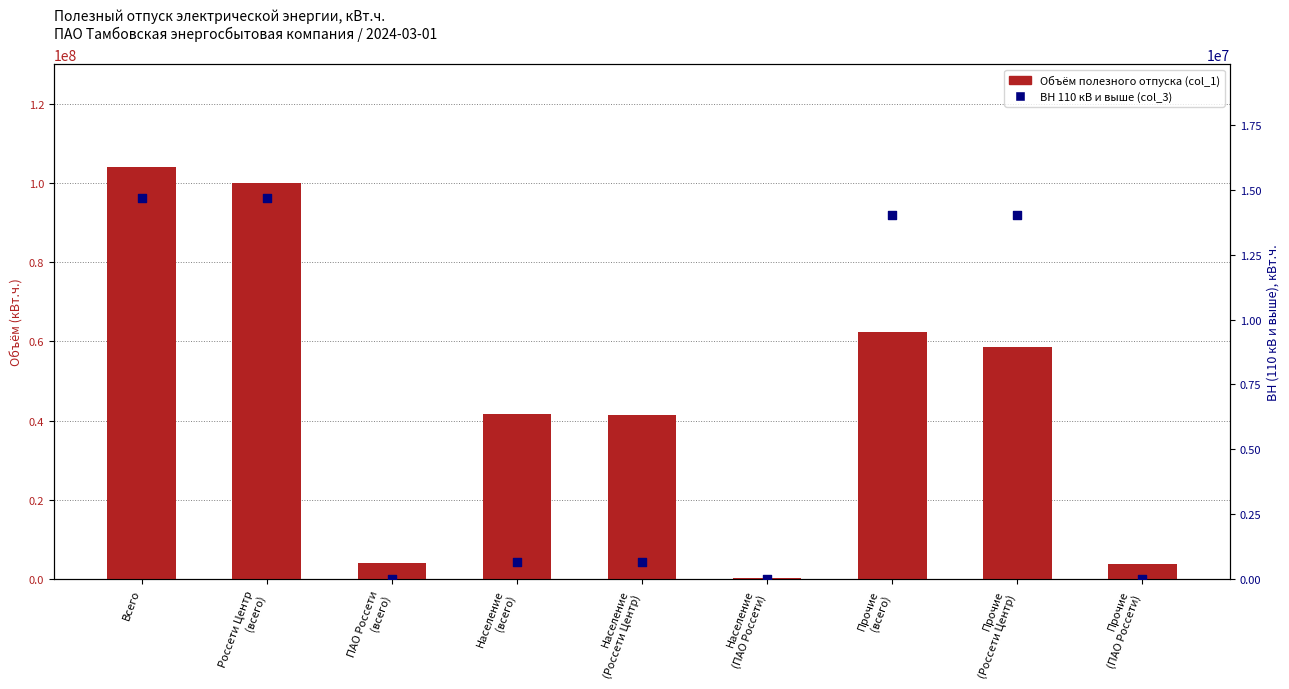

At which category is the sum across all series the highest?

Всего